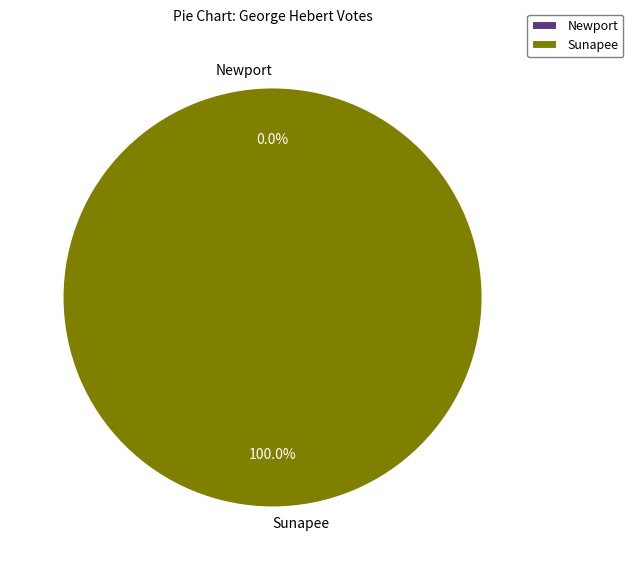

Which has a higher value, Newport or Sunapee?

Sunapee